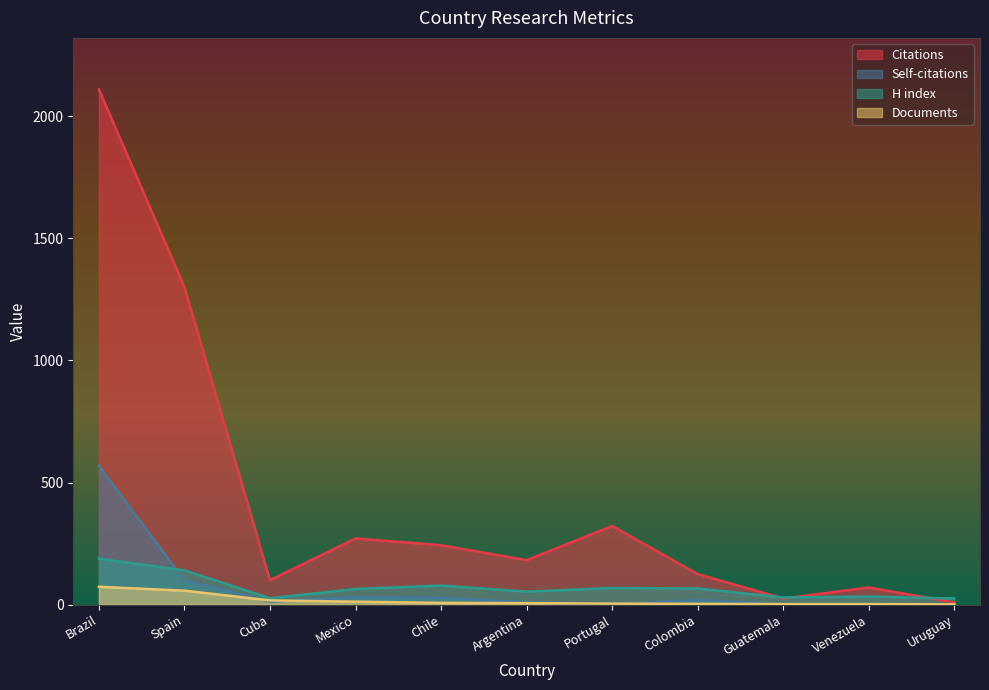

What is the label of the 7th point from the right?

Chile